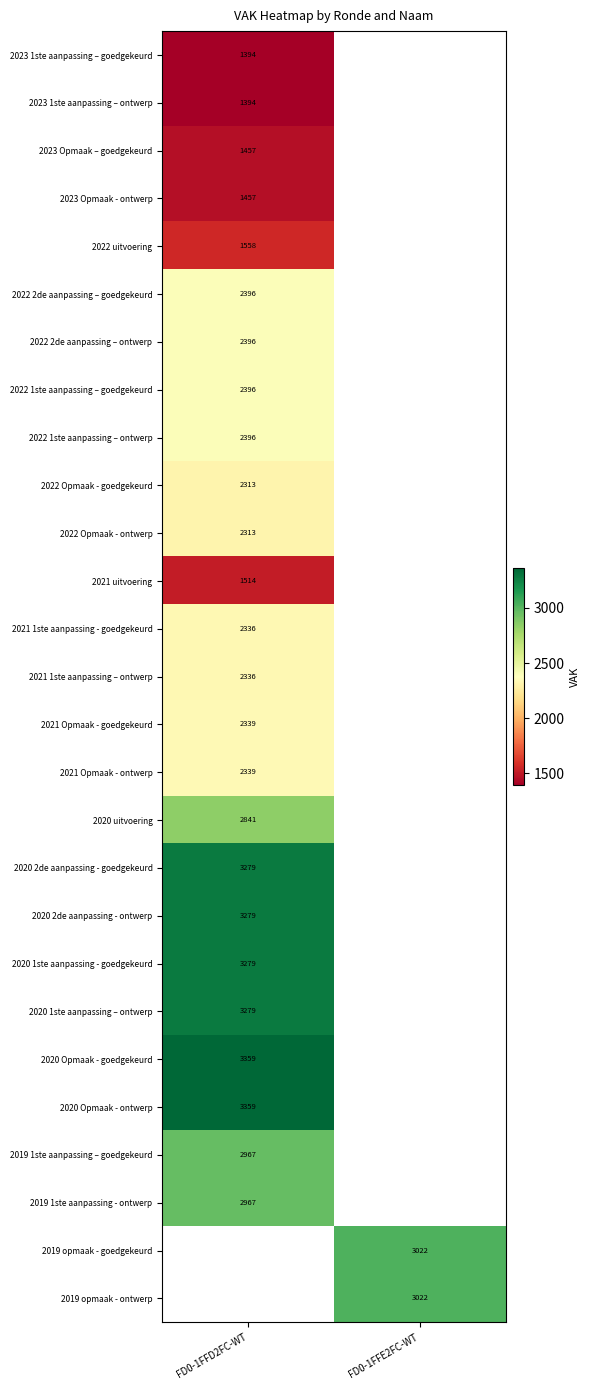

What is the greatest value displayed?

3359.0